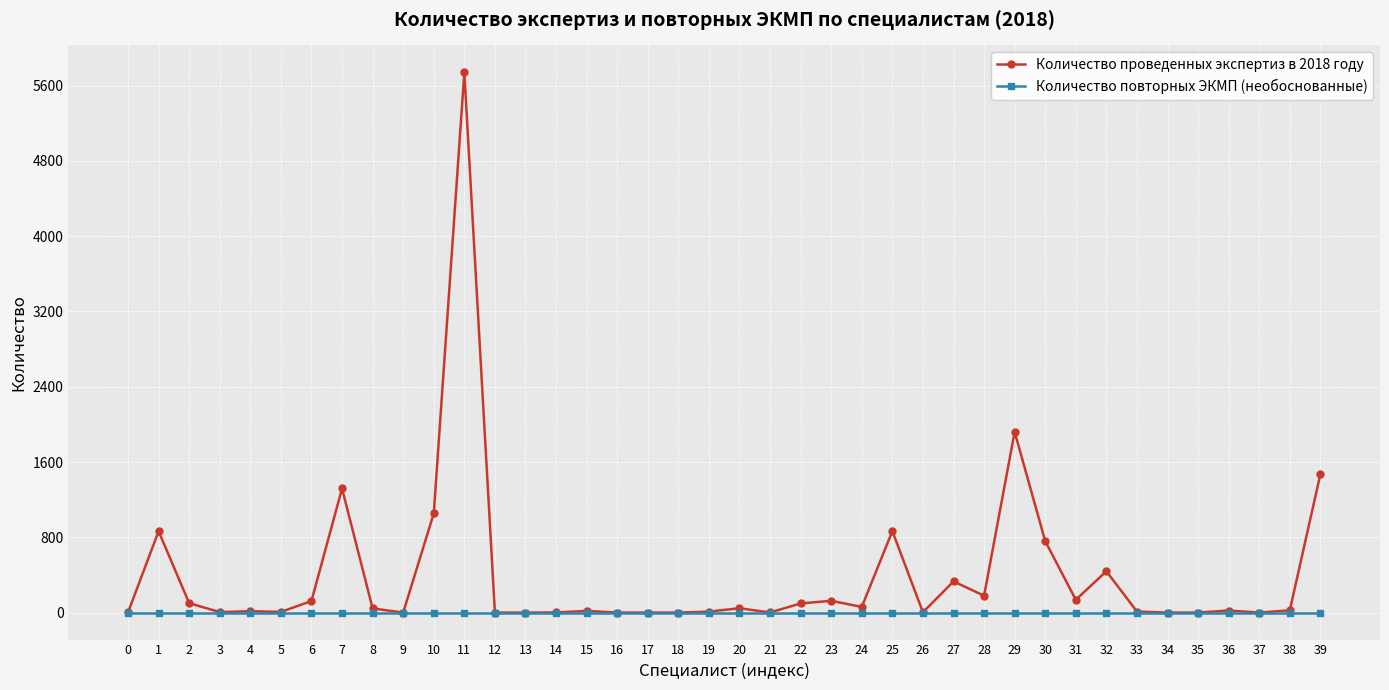

What is the difference between the highest and lowest values at 32?

439